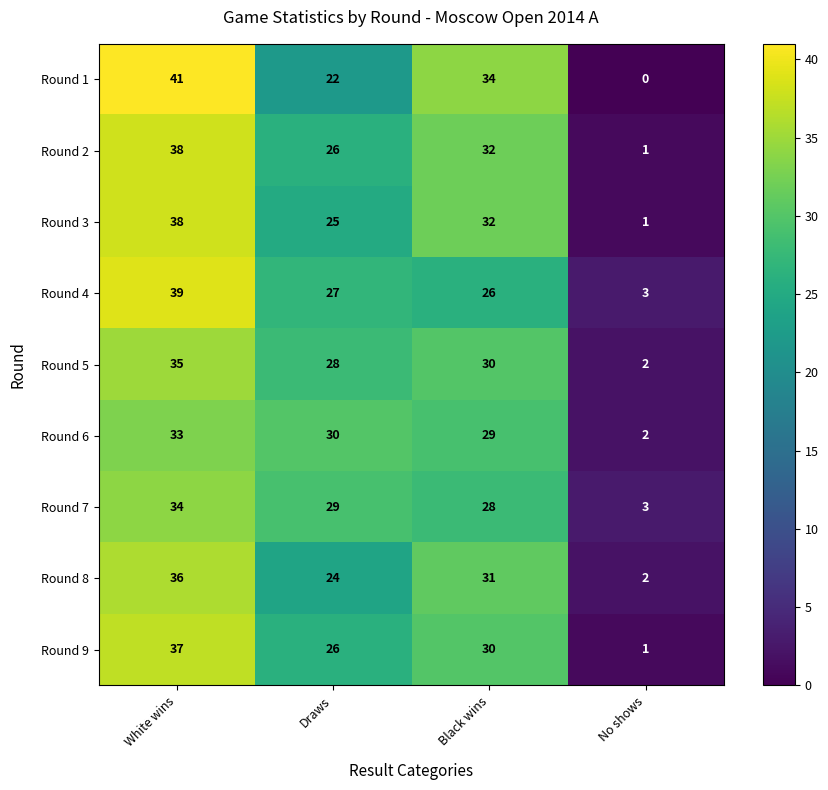

Which series has the largest range (max minus min)?

Round 1